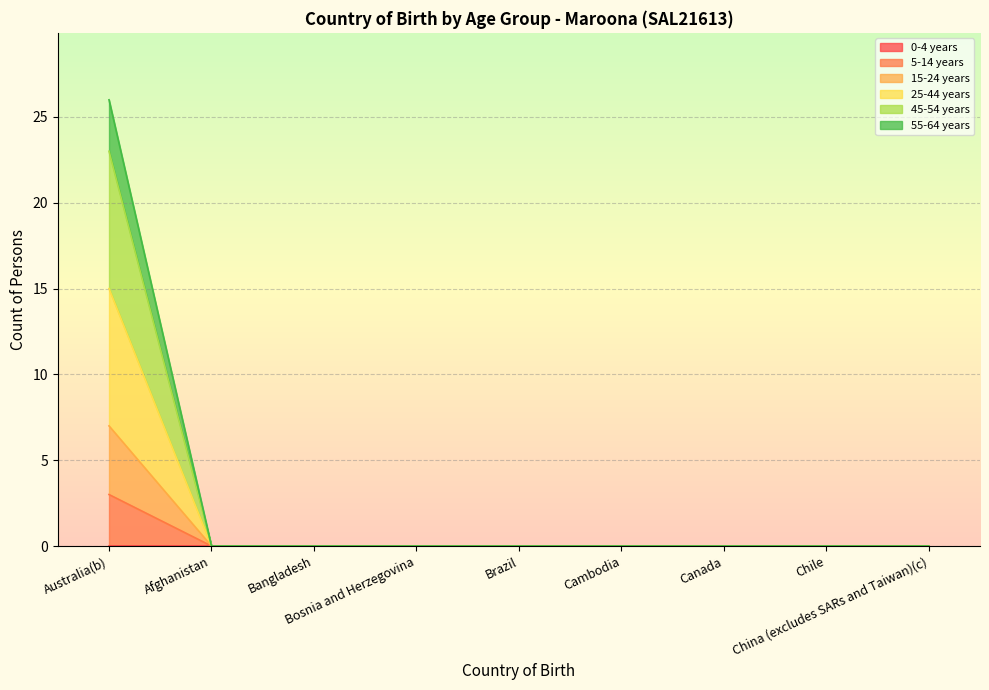

Between Bosnia and Herzegovina and China (excludes SARs and Taiwan)(c), which series saw the biggest shift?

5-14 years